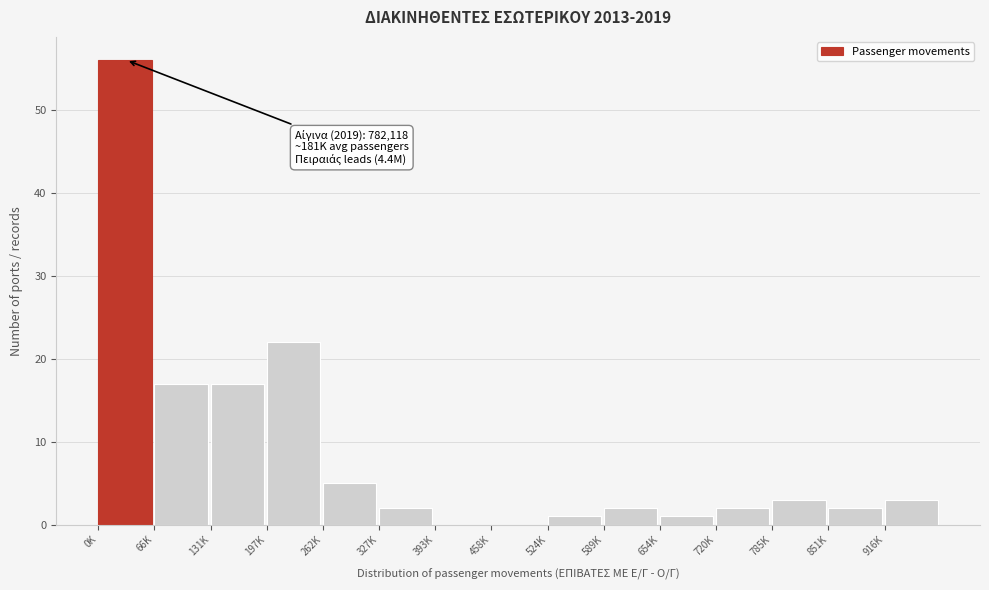

Reading right to left, transcribe all the data shown in this chart.

916K=3	851K=2	785K=3	720K=2	654K=1	589K=2	524K=1	458K=0	393K=0	327K=2	262K=5	197K=22	131K=17	66K=17	0K=56